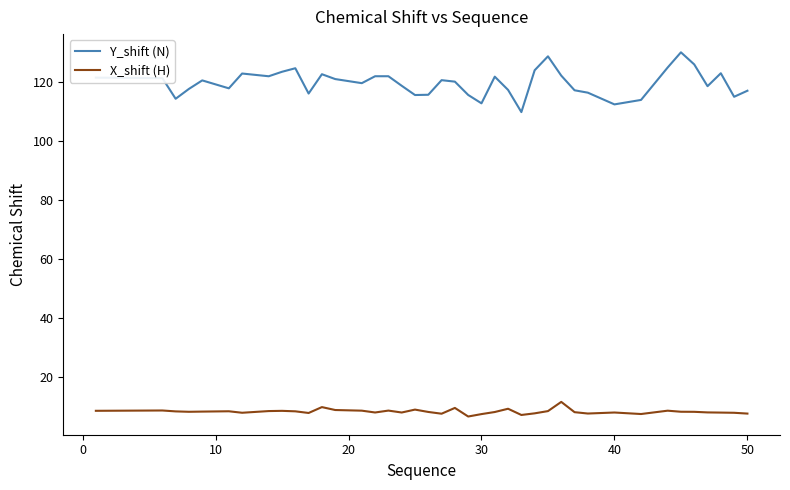

Which series has the largest range (max minus min)?

Y_shift (N)